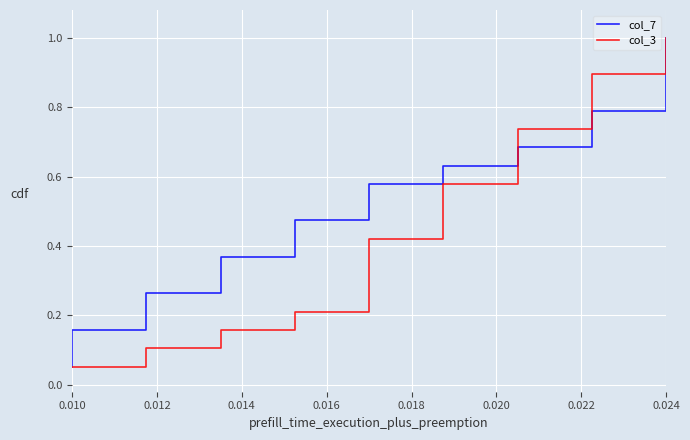

What is the lowest value of the col_7 series?

0.1